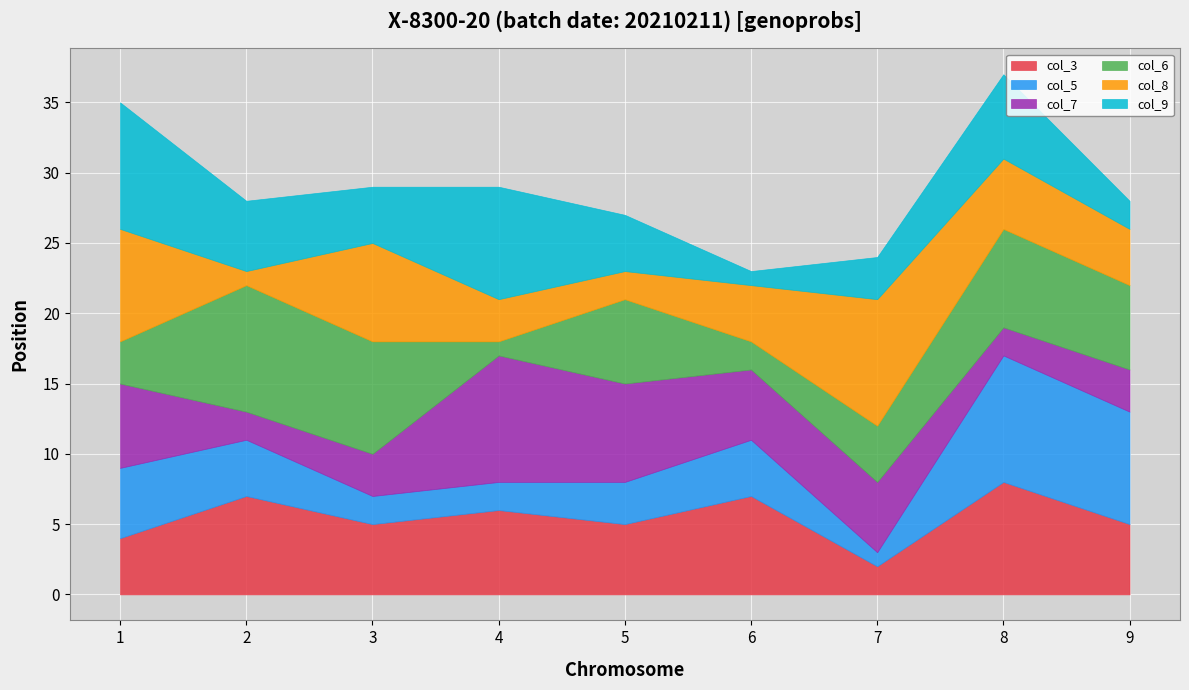

True or false: col_5 and col_9 cross at least once.

True